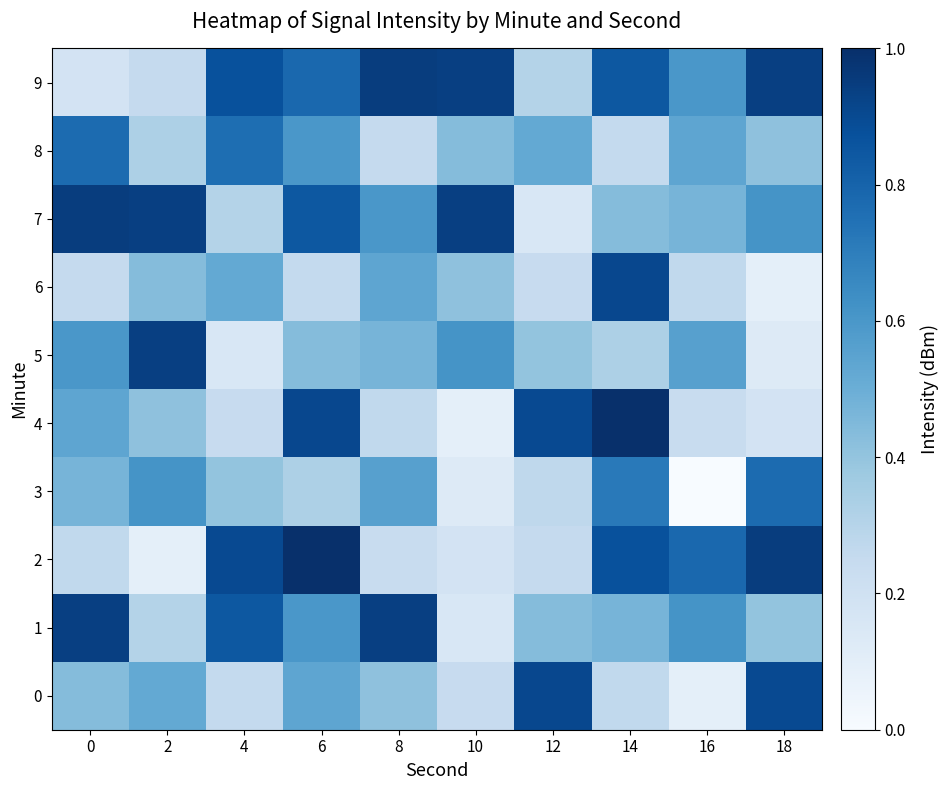

Reading left to right, extract all data points from this chart.

0: 0=0.4	2=0.5	4=0.3	6=0.5	8=0.4	10=0.2	12=0.9	14=0.3	16=0.1	18=0.9
1: 0=0.9	2=0.3	4=0.8	6=0.6	8=0.9	10=0.2	12=0.4	14=0.5	16=0.6	18=0.4
2: 0=0.3	2=0.1	4=0.9	6=1.0	8=0.2	10=0.2	12=0.3	14=0.9	16=0.8	18=0.9
3: 0=0.5	2=0.6	4=0.4	6=0.3	8=0.6	10=0.1	12=0.3	14=0.7	16=0.0	18=0.8
4: 0=0.5	2=0.4	4=0.2	6=0.9	8=0.3	10=0.1	12=0.9	14=1.0	16=0.2	18=0.2
5: 0=0.6	2=0.9	4=0.2	6=0.4	8=0.5	10=0.6	12=0.4	14=0.3	16=0.6	18=0.1
6: 0=0.3	2=0.4	4=0.5	6=0.3	8=0.5	10=0.4	12=0.2	14=0.9	16=0.3	18=0.1
7: 0=0.9	2=0.9	4=0.3	6=0.8	8=0.6	10=0.9	12=0.2	14=0.4	16=0.5	18=0.6
8: 0=0.8	2=0.3	4=0.8	6=0.6	8=0.3	10=0.4	12=0.5	14=0.3	16=0.5	18=0.4
9: 0=0.2	2=0.3	4=0.9	6=0.8	8=0.9	10=0.9	12=0.3	14=0.8	16=0.6	18=0.9